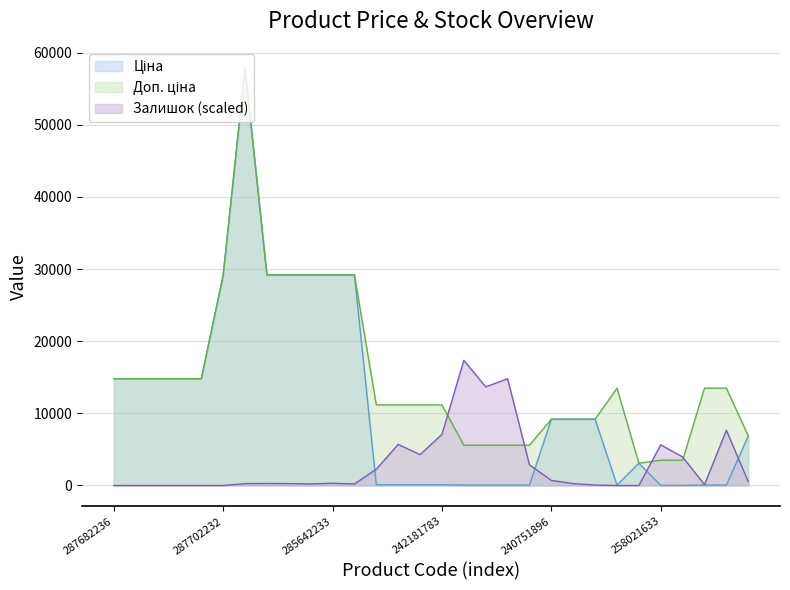

Count the number of data series in this chart.

3